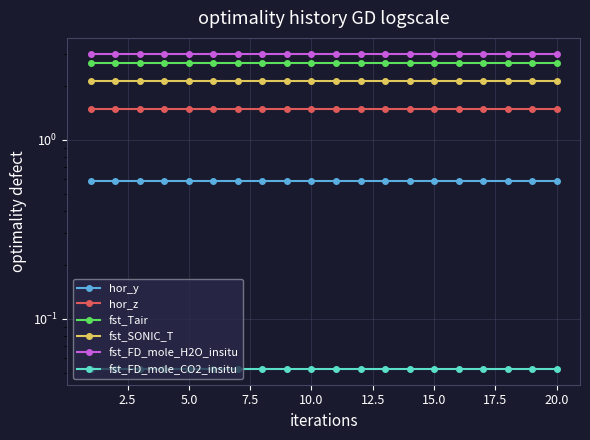

Reading left to right, list all the values displayed in this chart.

hor_y: 0.6	0.6	0.6	0.6	0.6	0.6	0.6	0.6	0.6	0.6	0.6	0.6	0.6	0.6	0.6	0.6	0.6	0.6	0.6	0.6
hor_z: 1.5	1.5	1.5	1.5	1.5	1.5	1.5	1.5	1.5	1.5	1.5	1.5	1.5	1.5	1.5	1.5	1.5	1.5	1.5	1.5
fst_Tair: 2.7	2.7	2.7	2.7	2.7	2.7	2.7	2.7	2.7	2.7	2.7	2.7	2.7	2.7	2.7	2.7	2.7	2.7	2.7	2.7
fst_SONIC_T: 2.1	2.1	2.1	2.1	2.1	2.1	2.1	2.1	2.1	2.1	2.1	2.1	2.1	2.1	2.1	2.1	2.1	2.1	2.1	2.1
fst_FD_mole_H2O_insitu: 3.0	3.0	3.0	3.0	3.0	3.0	3.0	3.0	3.0	3.0	3.0	3.0	3.0	3.0	3.0	3.0	3.0	3.0	3.0	3.0
fst_FD_mole_CO2_insitu: 0.1	0.1	0.1	0.1	0.1	0.1	0.1	0.1	0.1	0.1	0.1	0.1	0.1	0.1	0.1	0.1	0.1	0.1	0.1	0.1